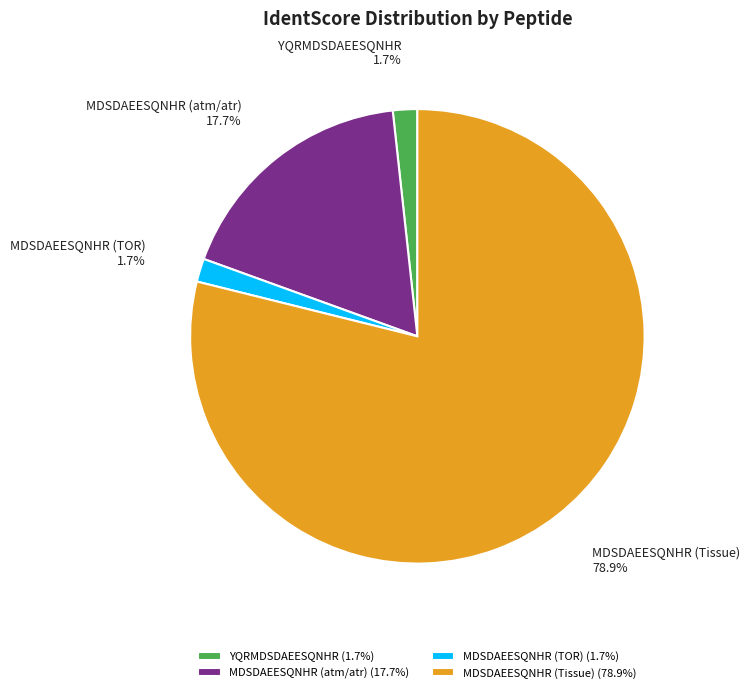

To the nearest percent, what is the average slice percentage?

25%